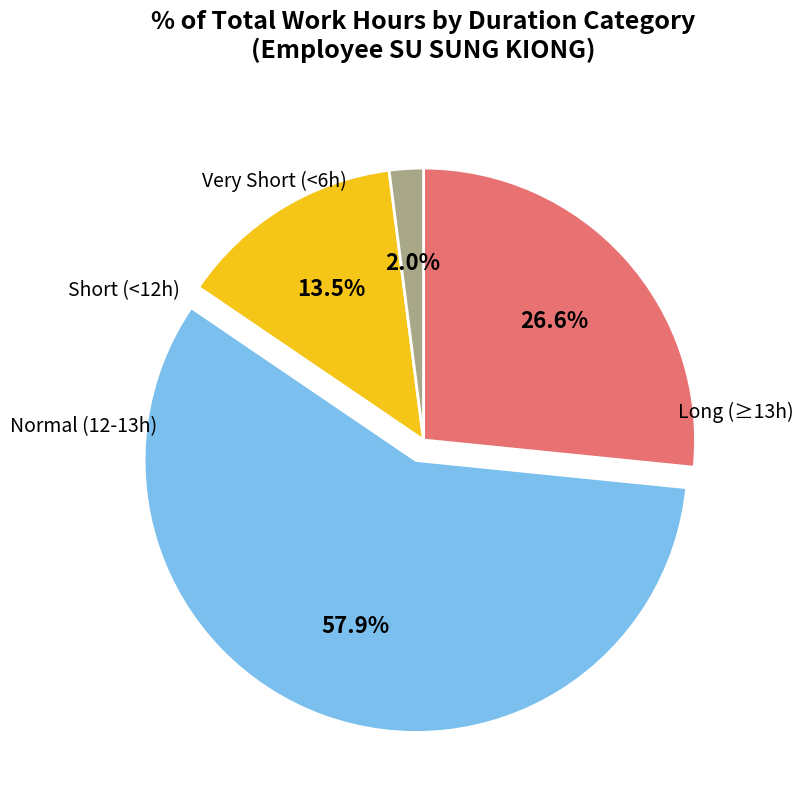

Does any single category account for the majority?

Yes